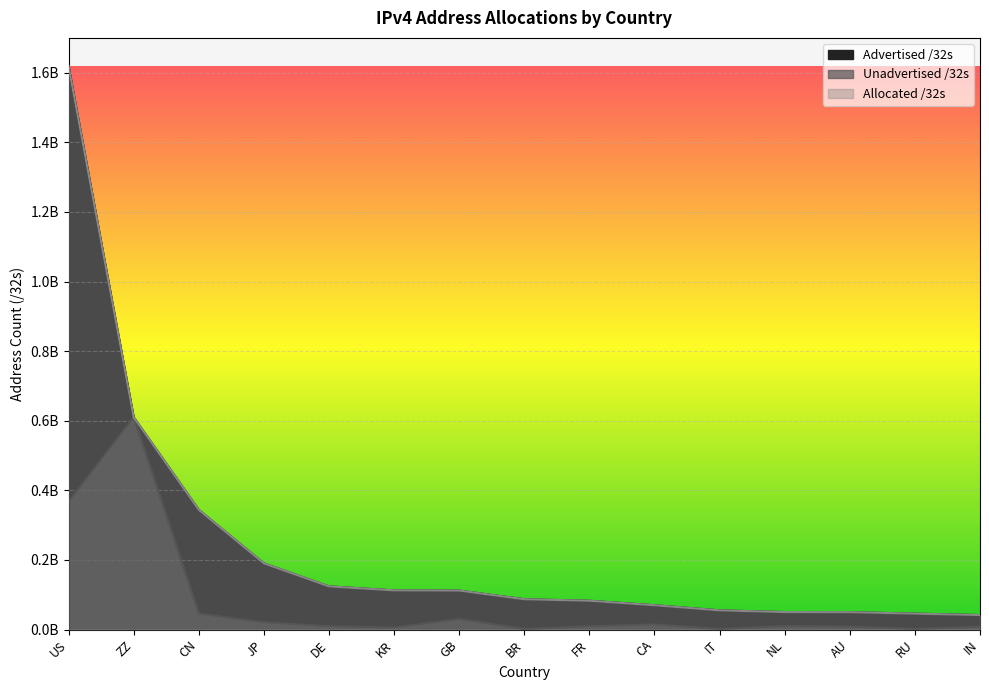

Is the value of Allocated /32s at NL greater than the value of Advertised /32s at RU?

Yes